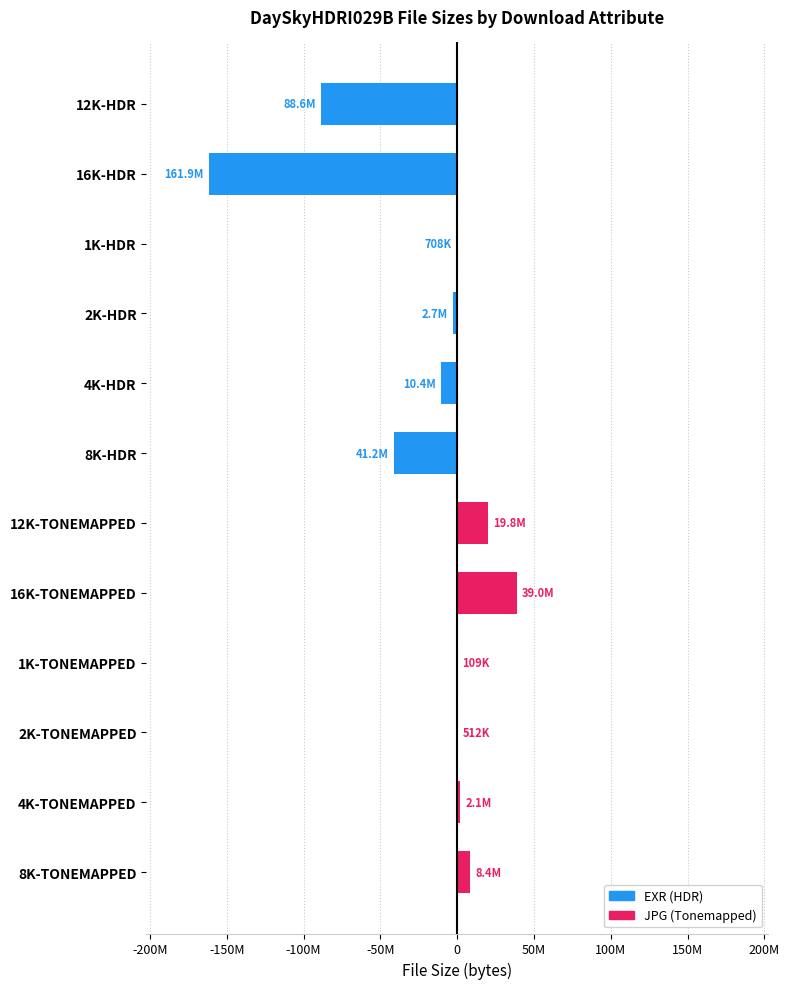

Which has a higher value, 8K-TONEMAPPED or 16K-TONEMAPPED?

16K-TONEMAPPED